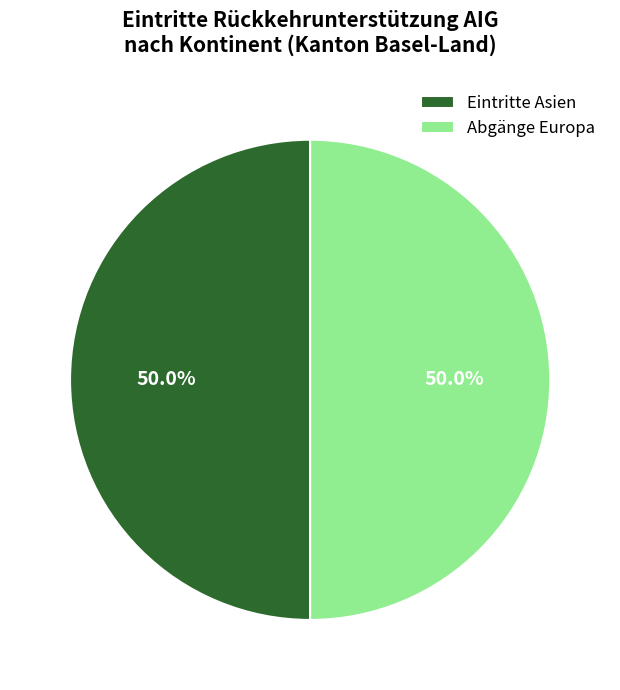

How many segments does this pie chart have?

2